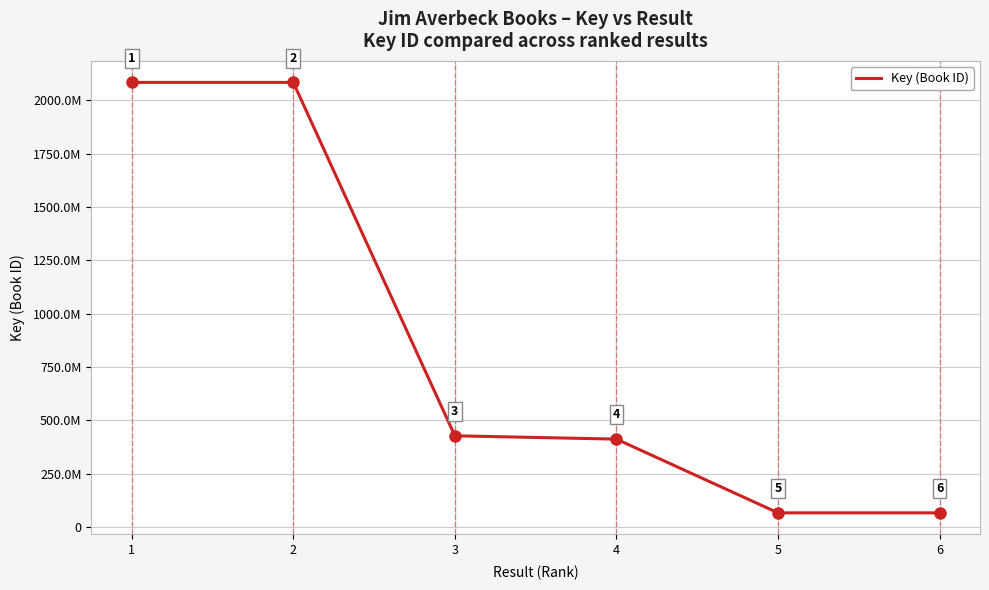

What is the smallest value displayed?

65519698